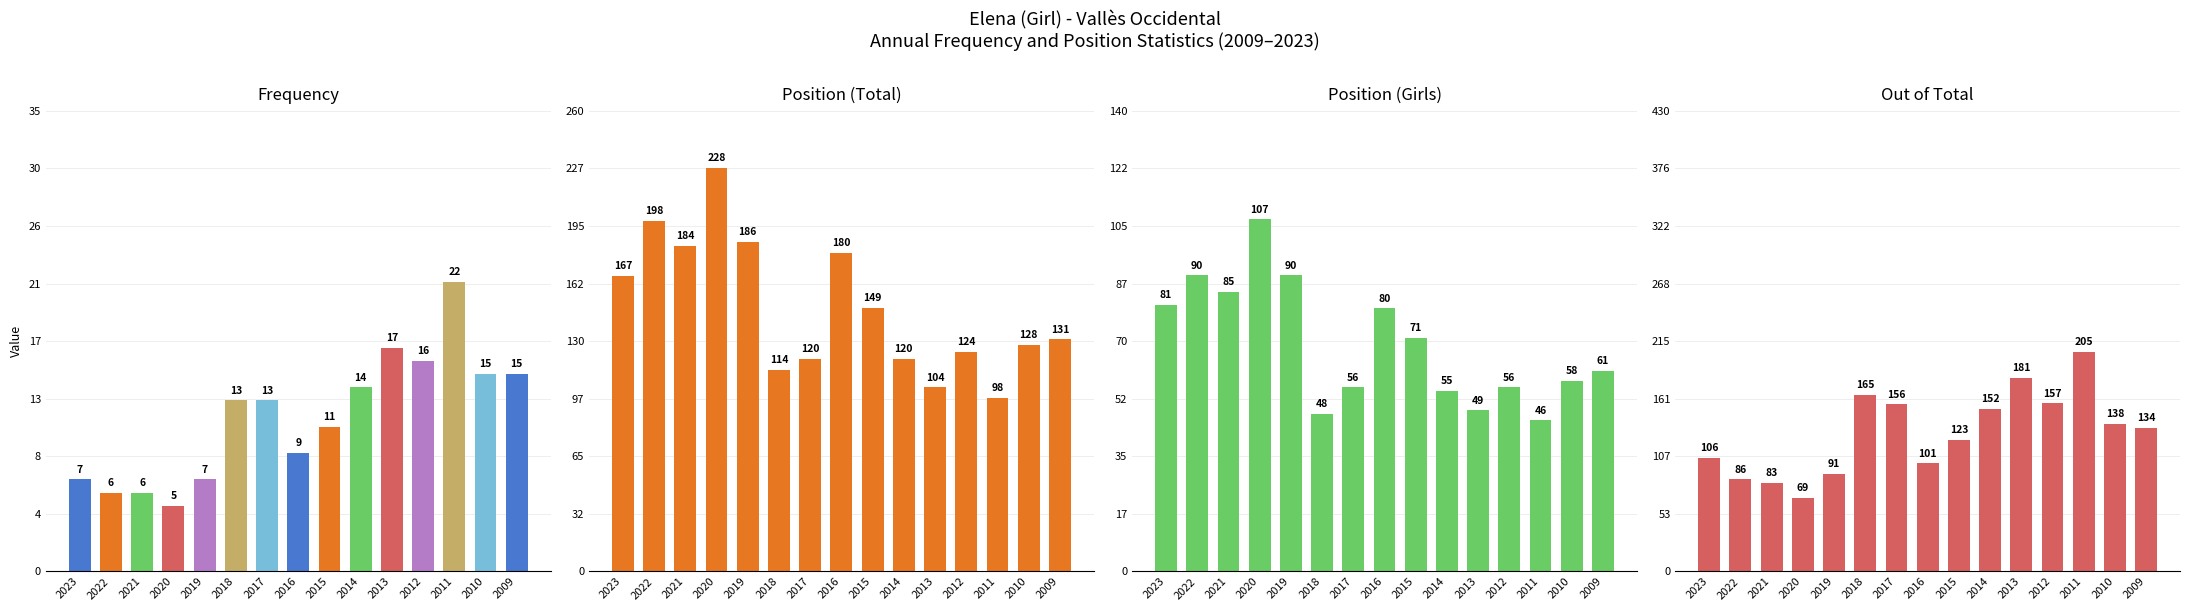

Rank the series by their maximum value, from highest to lowest.

Position (Total), Out of Total, Position (Girls), Frequency